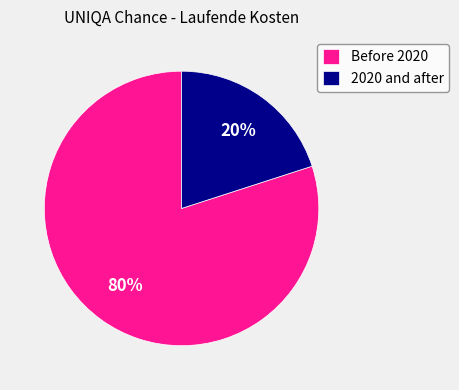

What is the largest slice in the pie chart?

Before 2020